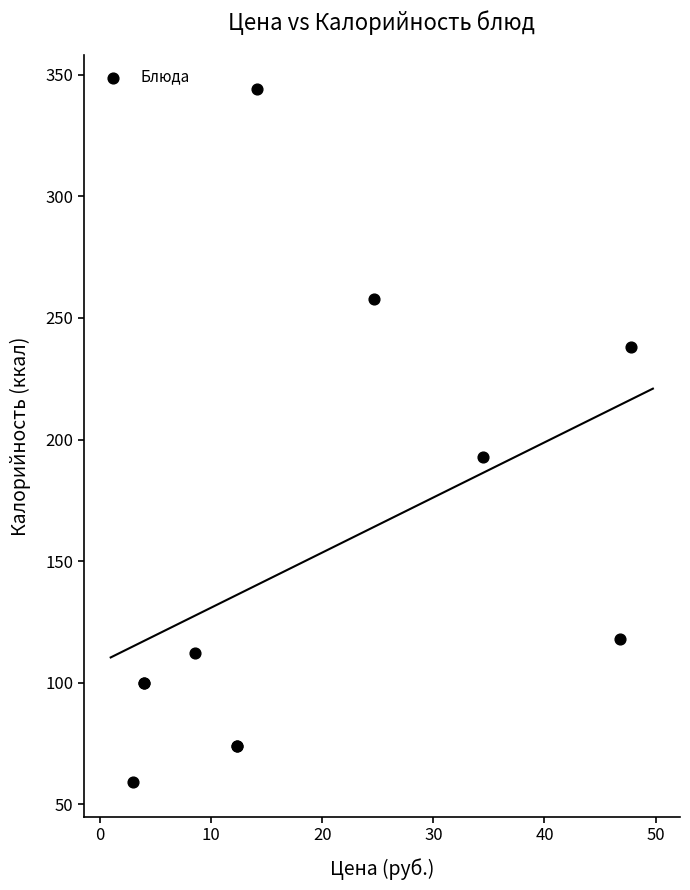

What Y value in the scatter plot is closest to 201?

193